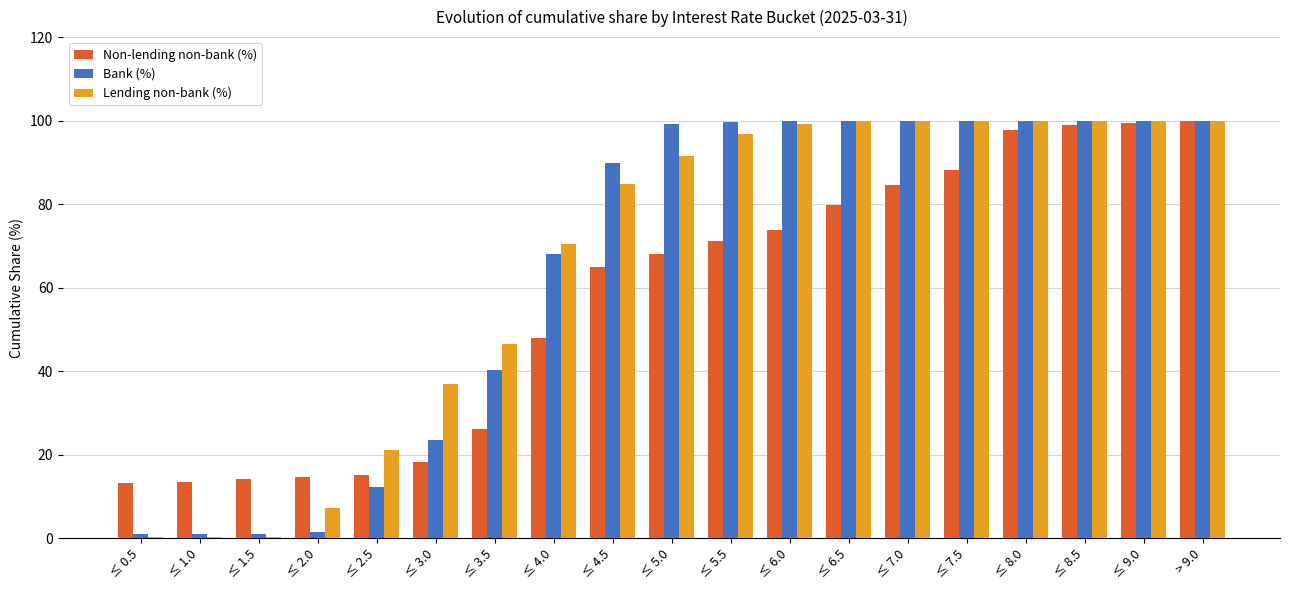

Are the bars horizontal?

No